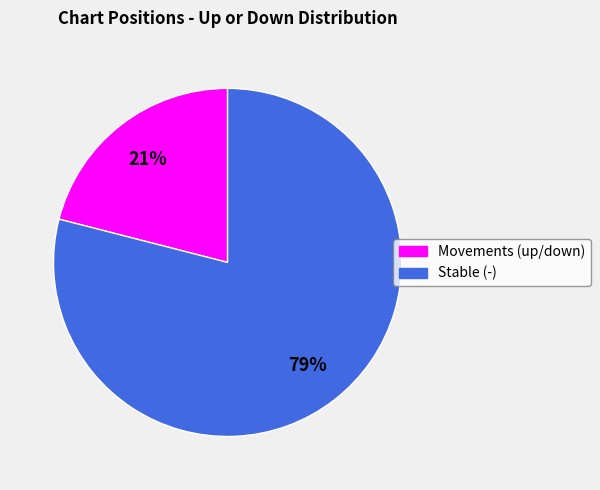

To the nearest percent, what is the average slice percentage?

50%